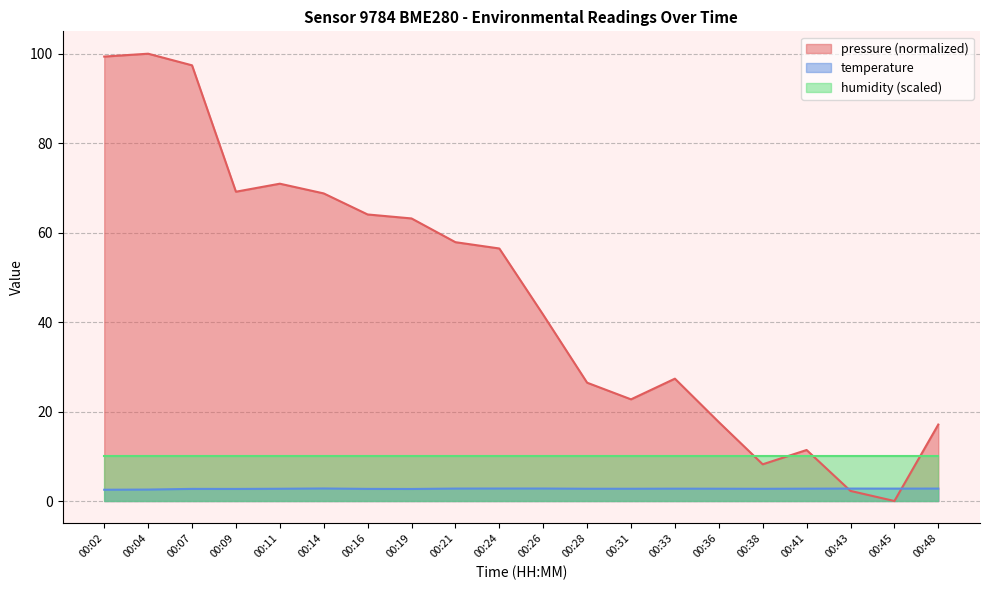

What is the difference between the highest and lowest values at 00:24?

53.7